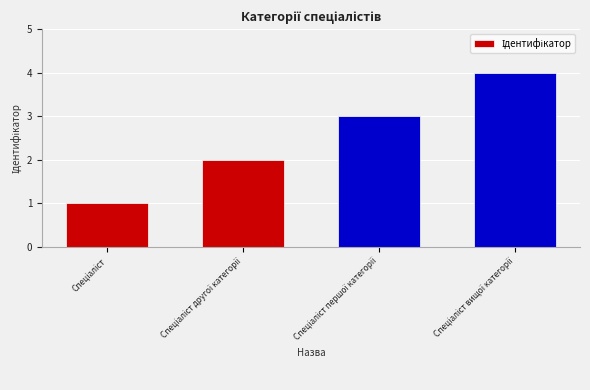

What is the difference between the maximum and minimum values?

3